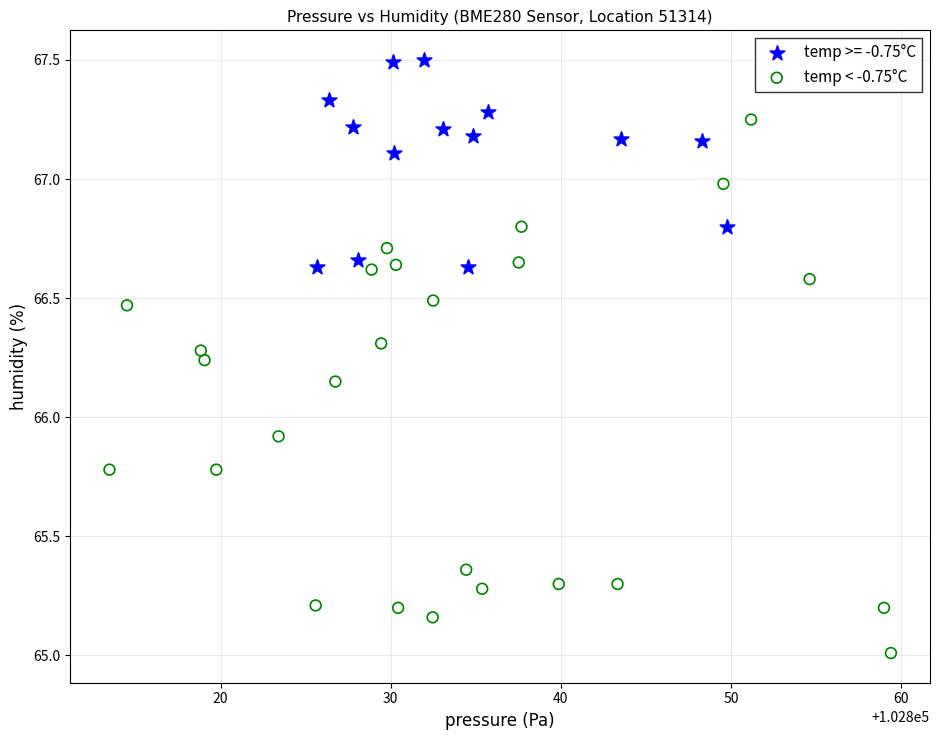

Which series contains the lowest Y value?

temp < -0.75°C